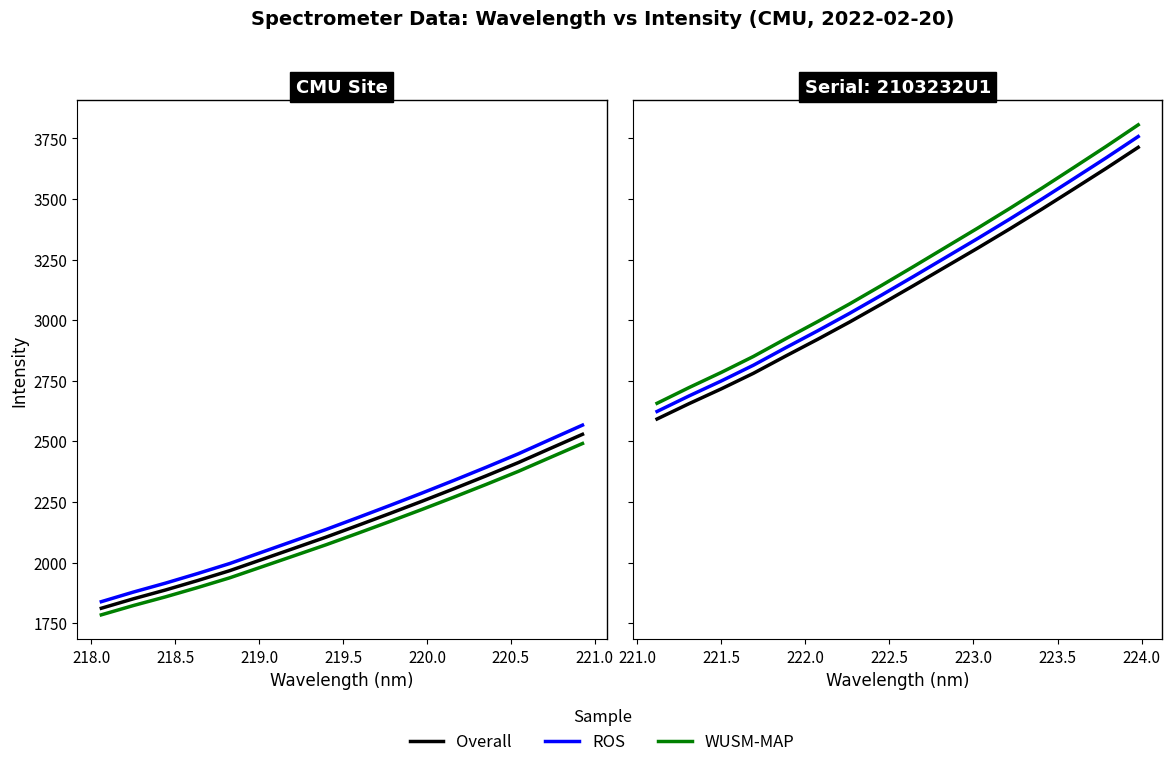

What is the difference between the maximum and minimum values in the WUSM-MAP series?

1148.9